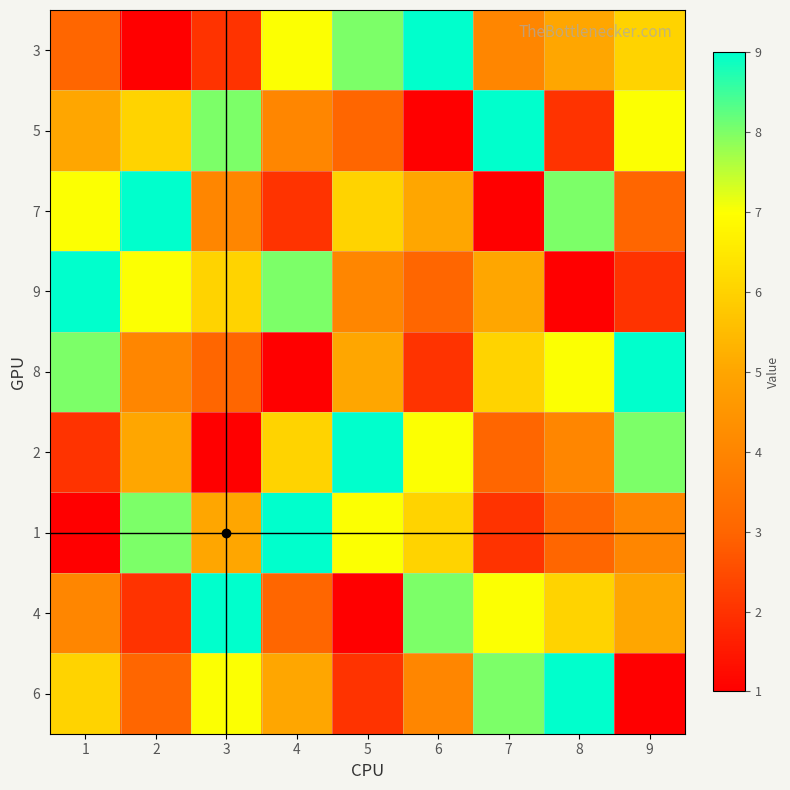

Reading right to left, transcribe all the data shown in this chart.

3: 9=6	8=5	7=4	6=9	5=8	4=7	3=2	2=1	1=3
5: 9=7	8=2	7=9	6=1	5=3	4=4	3=8	2=6	1=5
7: 9=3	8=8	7=1	6=5	5=6	4=2	3=4	2=9	1=7
9: 9=2	8=1	7=5	6=3	5=4	4=8	3=6	2=7	1=9
8: 9=9	8=7	7=6	6=2	5=5	4=1	3=3	2=4	1=8
2: 9=8	8=4	7=3	6=7	5=9	4=6	3=1	2=5	1=2
1: 9=4	8=3	7=2	6=6	5=7	4=9	3=5	2=8	1=1
4: 9=5	8=6	7=7	6=8	5=1	4=3	3=9	2=2	1=4
6: 9=1	8=9	7=8	6=4	5=2	4=5	3=7	2=3	1=6